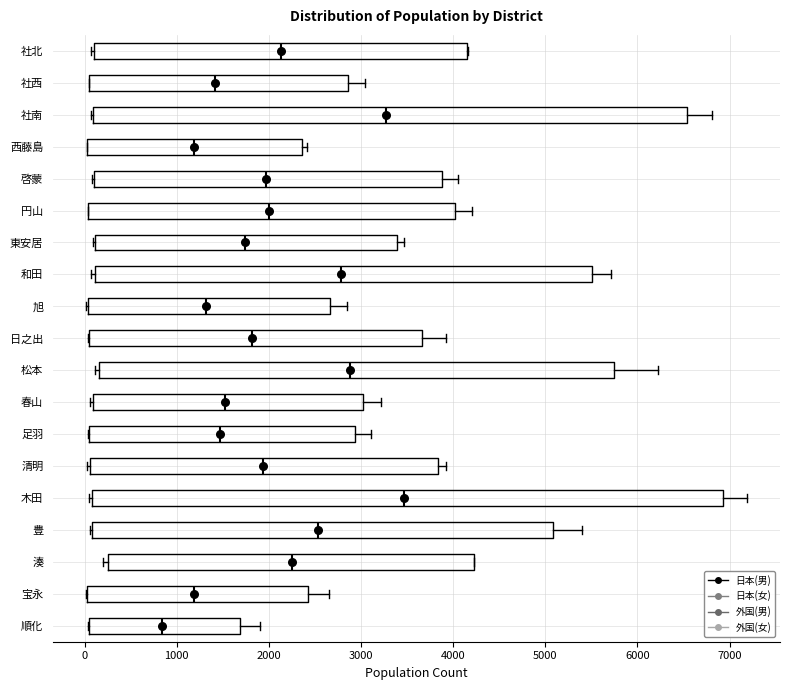

Reading bottom to top, read every box against the x-axis: the position of its median line, the range the box covers, and the ends of its whiskers. The values are not printed on the chart, so give them approximately, as read against the axis.

順化: median 800, box 100 to 1700, whiskers 0 to 1900
宝永: median 1200, box 0 to 2400, whiskers 0 to 2700
湊: median 2300, box 300 to 4200, whiskers 200 to 4200
豊: median 2500, box 100 to 5100, whiskers 100 to 5400
木田: median 3500, box 100 to 6900, whiskers 100 to 7200
清明: median 1900, box 100 to 3800, whiskers 0 to 3900
足羽: median 1500, box 100 to 2900, whiskers 0 to 3100
春山: median 1500, box 100 to 3000, whiskers 100 to 3200
松本: median 2900, box 200 to 5700, whiskers 100 to 6200
日之出: median 1800, box 100 to 3700, whiskers 0 to 3900
旭: median 1300, box 0 to 2700, whiskers 0 to 2800
和田: median 2800, box 100 to 5500, whiskers 100 (just left of the box's left edge) to 5700
東安居: median 1700, box 100 to 3400, whiskers 100 to 3500
円山: median 2000, box 0 to 4000, whiskers 0 to 4200
啓蒙: median 2000, box 100 to 3900, whiskers 100 to 4000
西藤島: median 1200, box 0 to 2400, whiskers 0 to 2400 (just right of the box's right edge)
社南: median 3300, box 100 to 6500, whiskers 100 to 6800
社西: median 1400, box 0 to 2900, whiskers 0 to 3000
社北: median 2100, box 100 to 4100, whiskers 100 (just left of the box's left edge) to 4200